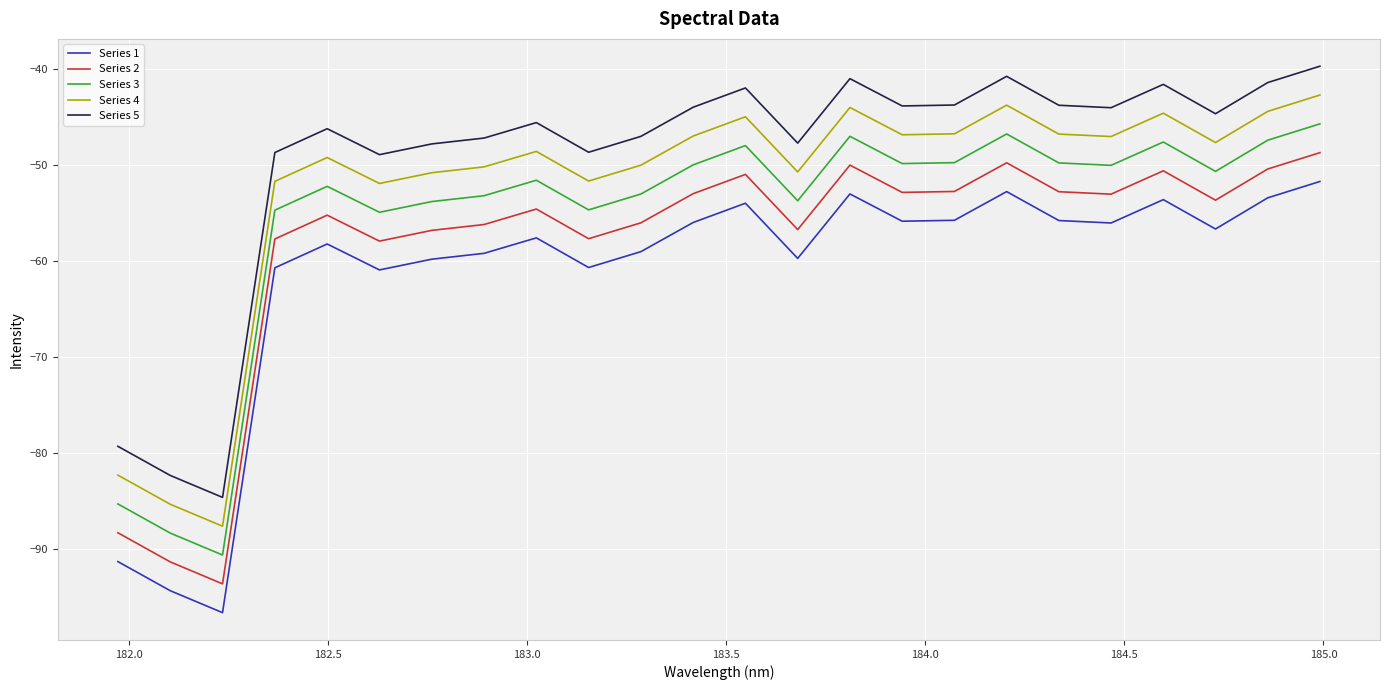

Which series has the largest total across all categories?

Series 5